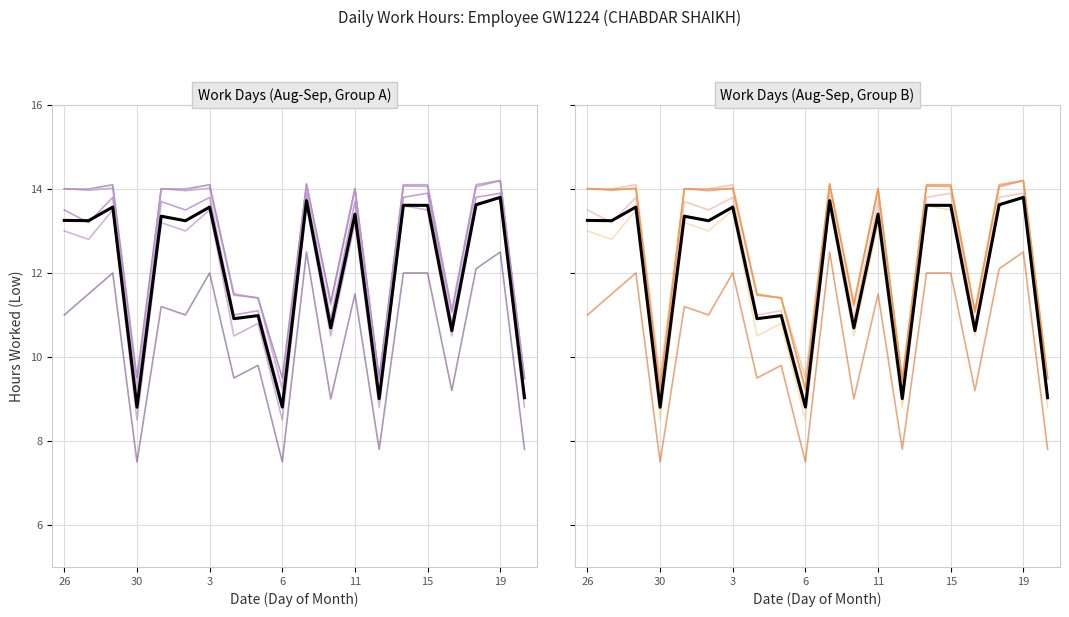

What is the sum of all values?

251.1